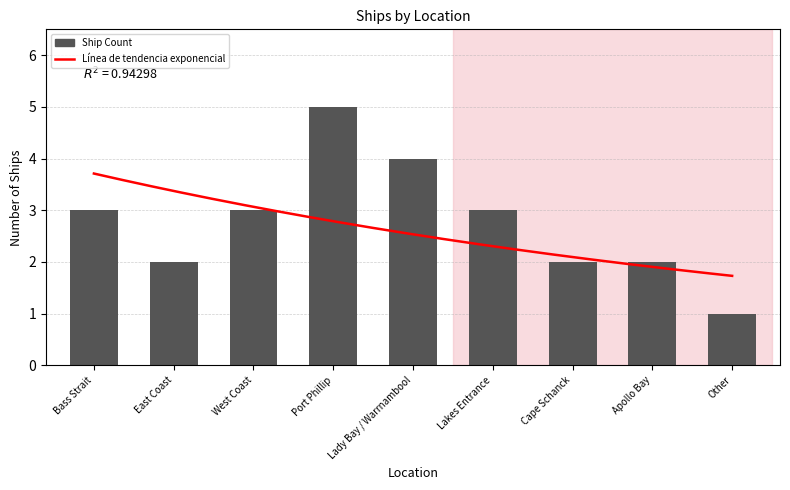

What is the label of the 1st bar from the right?

Other